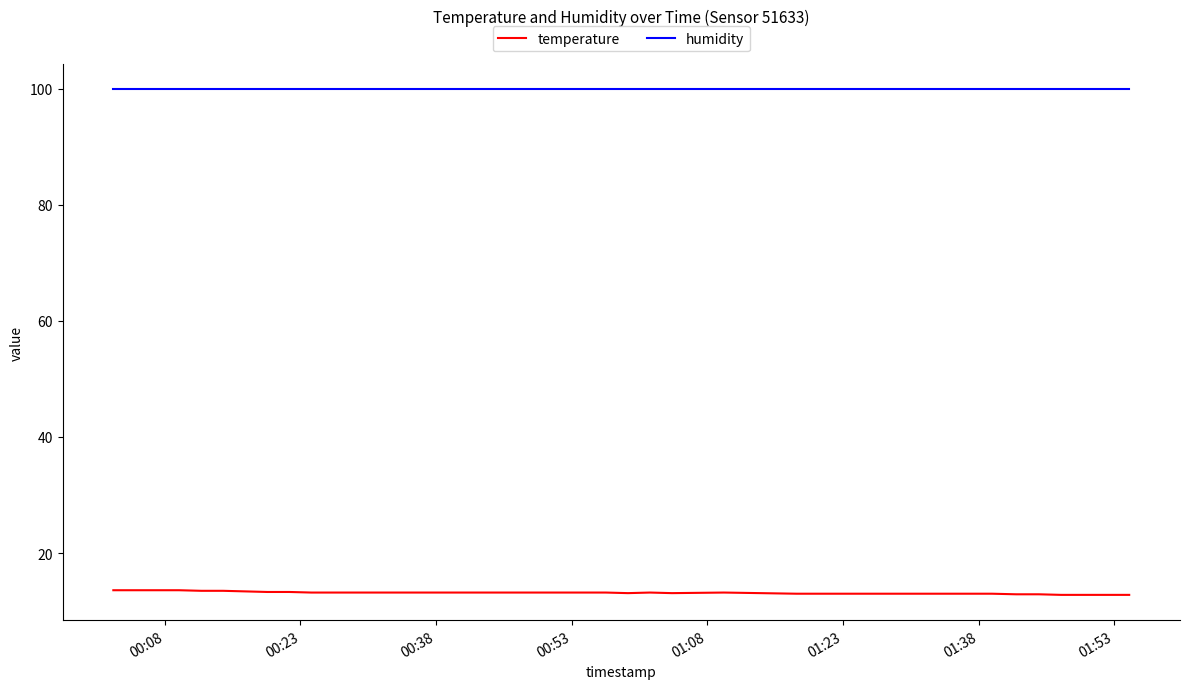

What is the minimum value for humidity?

99.9